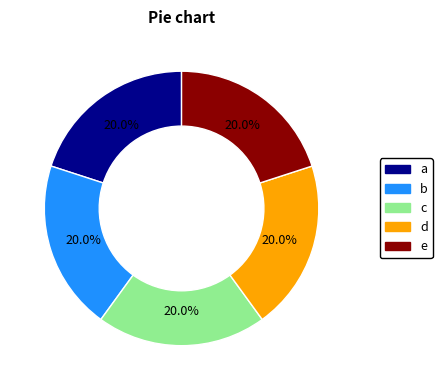

How many slices are in this pie chart?

5